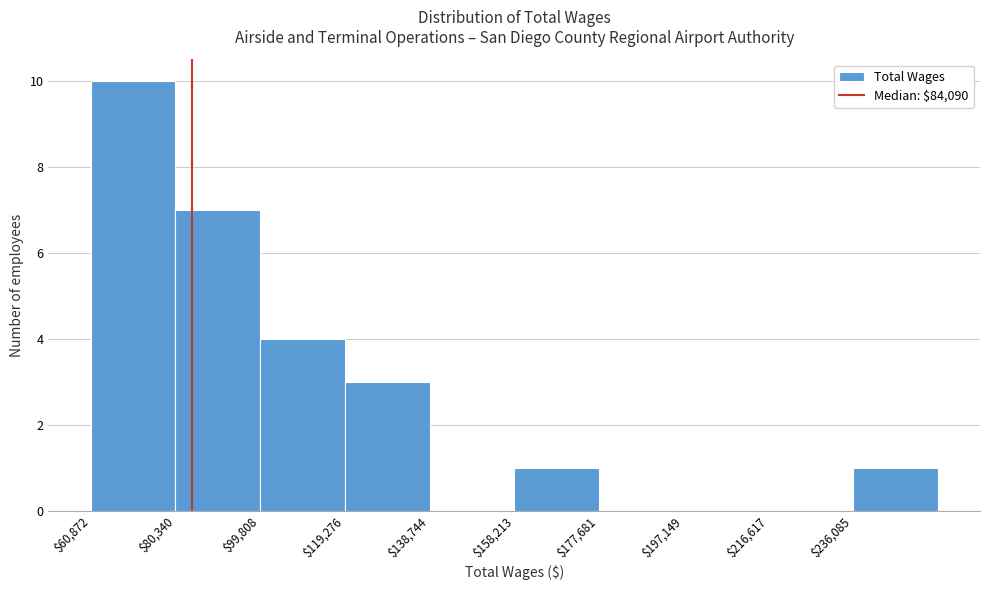

How tall is the bar that spans 120000 to 138000 on the x-axis? Neither the bar edges nor the heights are printed on the chart, so give them approximately, as read against the axes.

3